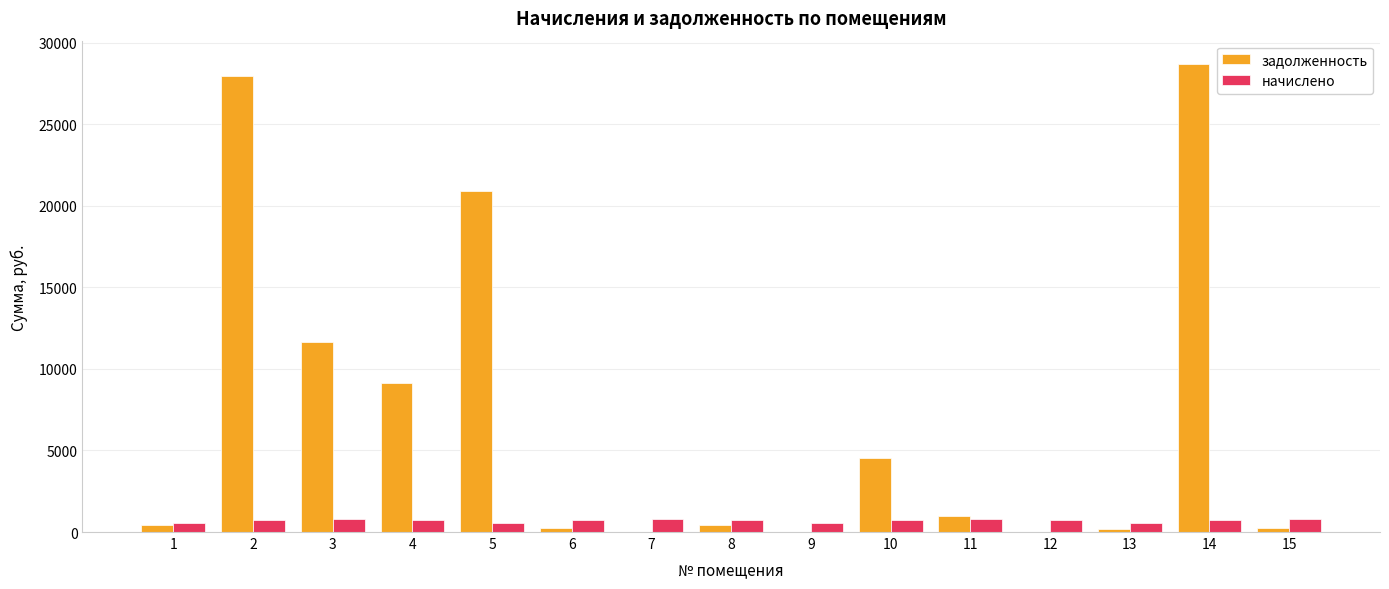

Is the value of начислено at 9 greater than the value of задолженность at 10?

No